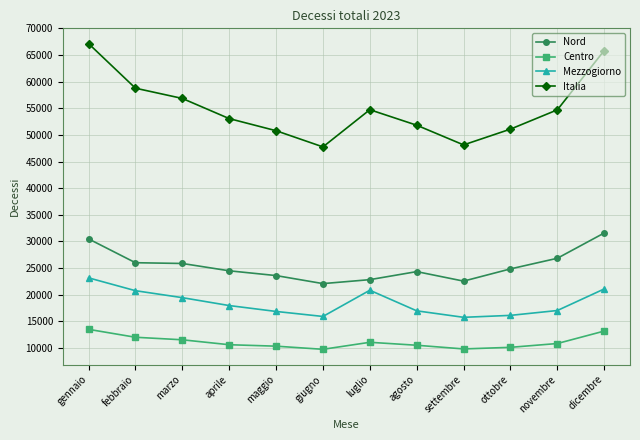

At which category is the sum across all series the highest?

gennaio